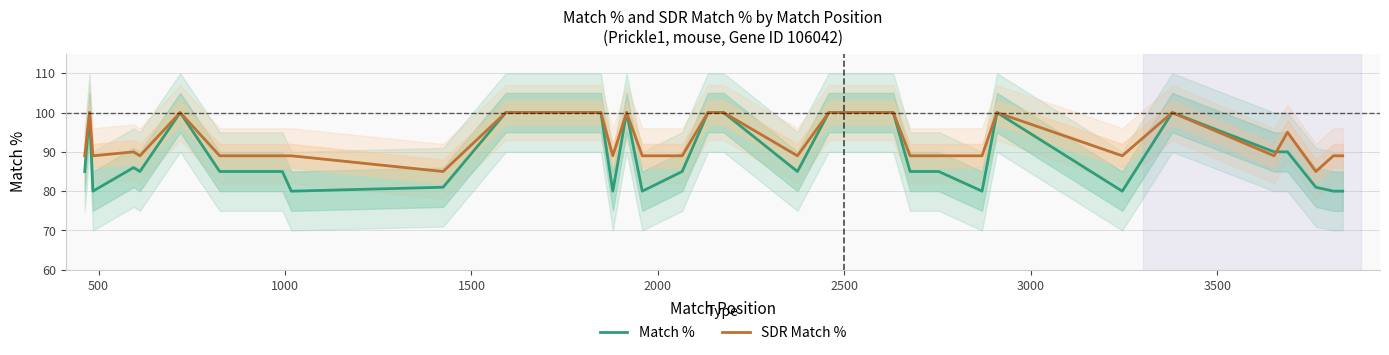

How many lines are shown in the chart?

2